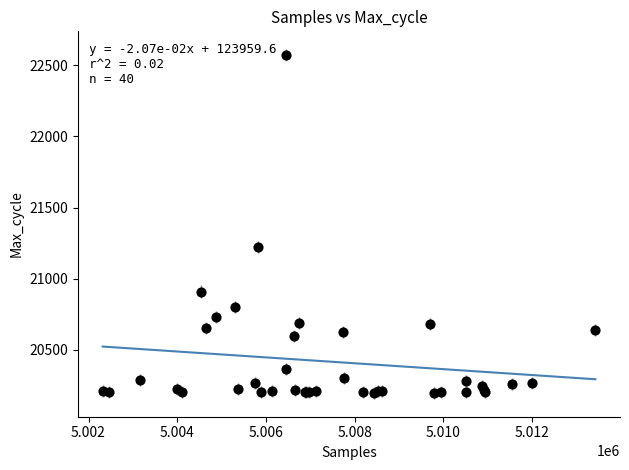

What Y value in the scatter plot is closest to 21384?

21221